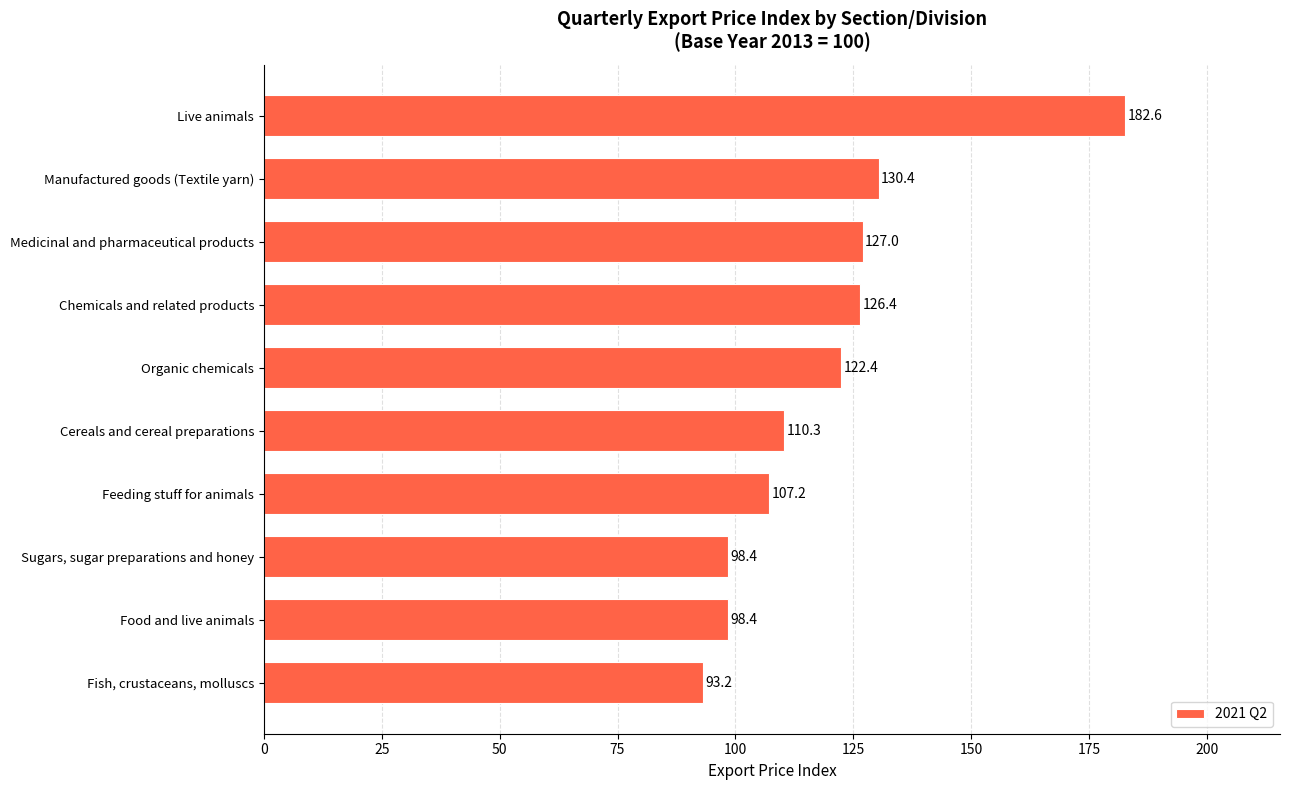

The chart shows a value of 163.5 at Cereals and cereal preparations. True or false?

False